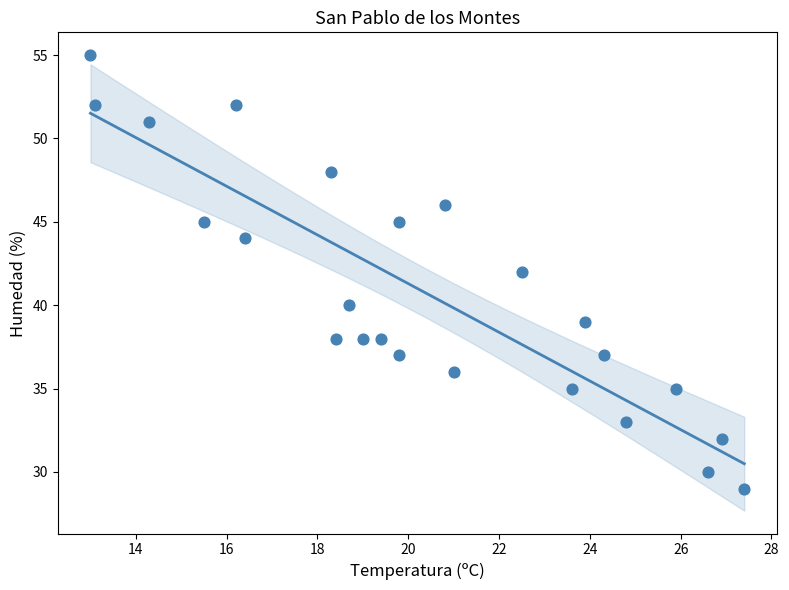

What is the range of Y values (max minus min)?

26